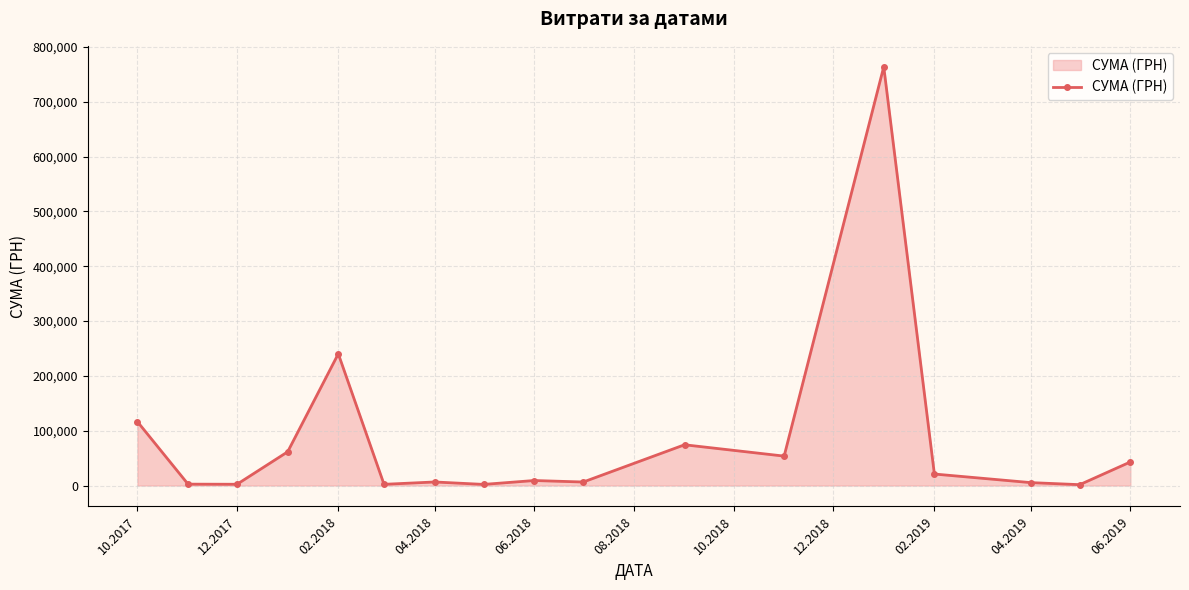

What is the average value?

83045.8